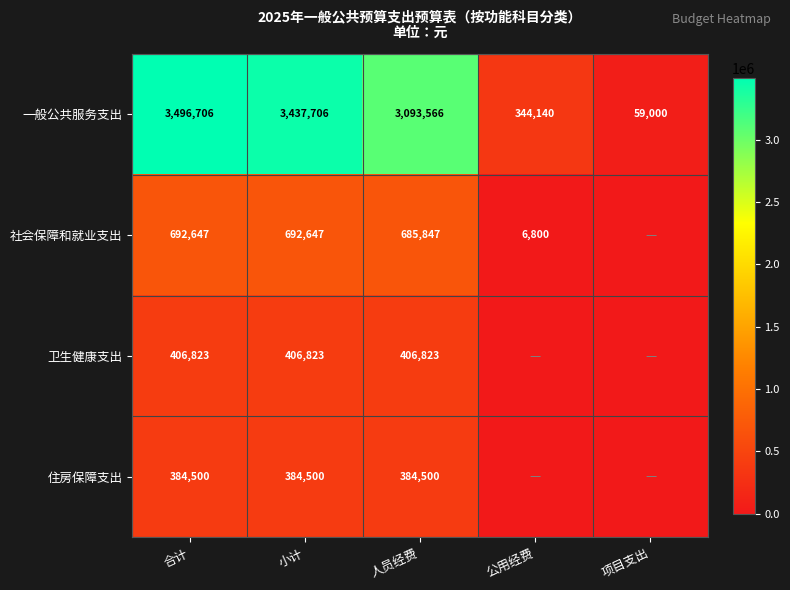

What is the difference between the 一般公共服务支出 values at 人员经费 and 项目支出?

3034566